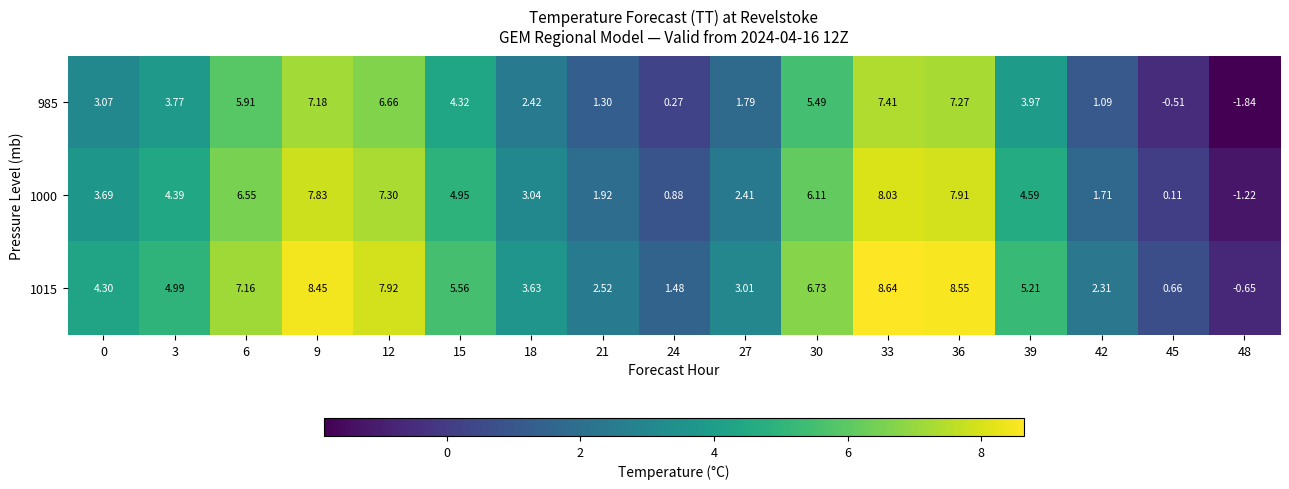

Is the value of 985 at 36 greater than the value of 1015 at 12?

No